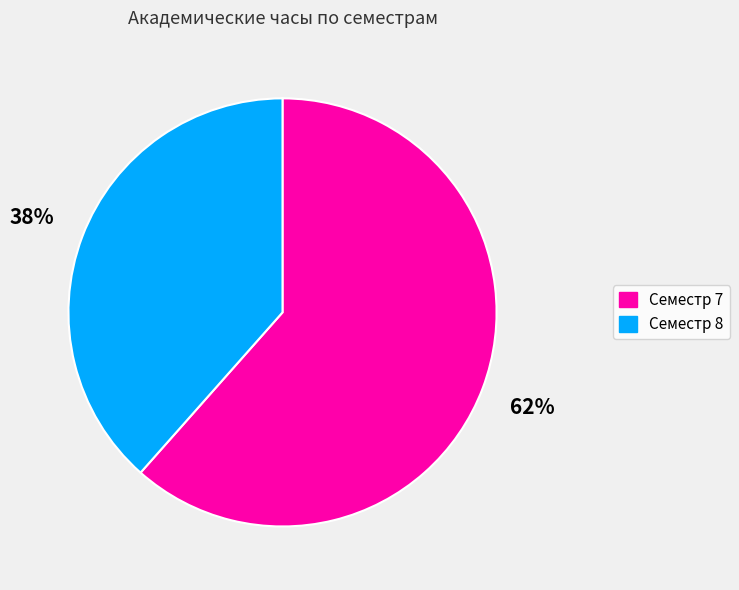

Approximately how many times larger is the value at Семестр 8 compared to Семестр 7?

0.6